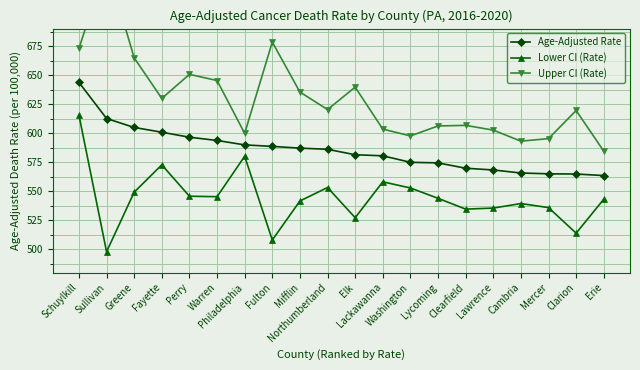

The value of Age-Adjusted Rate at Erie is 563.5. True or false?

True